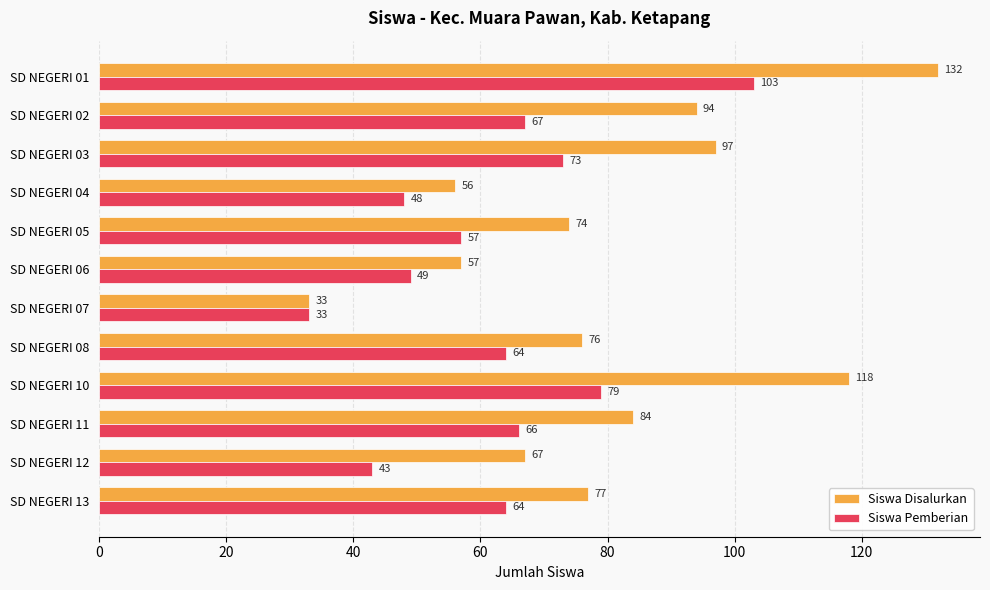

Read the Siswa Pemberian value at SD NEGERI 11, to the nearest 5.

65